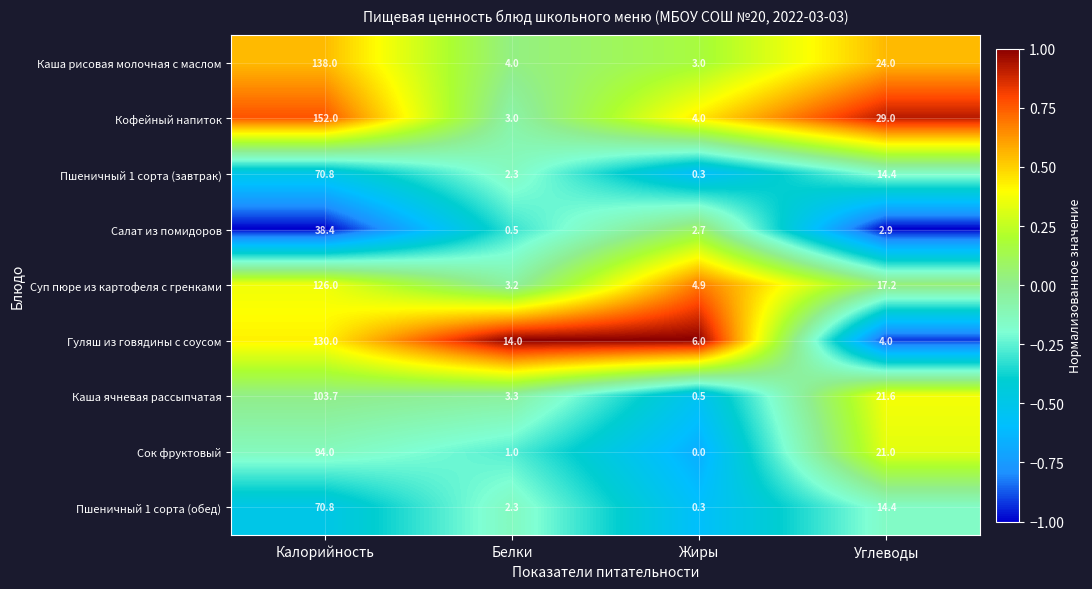

Which series changed the most between Жиры and Углеводы?

Кофейный напиток